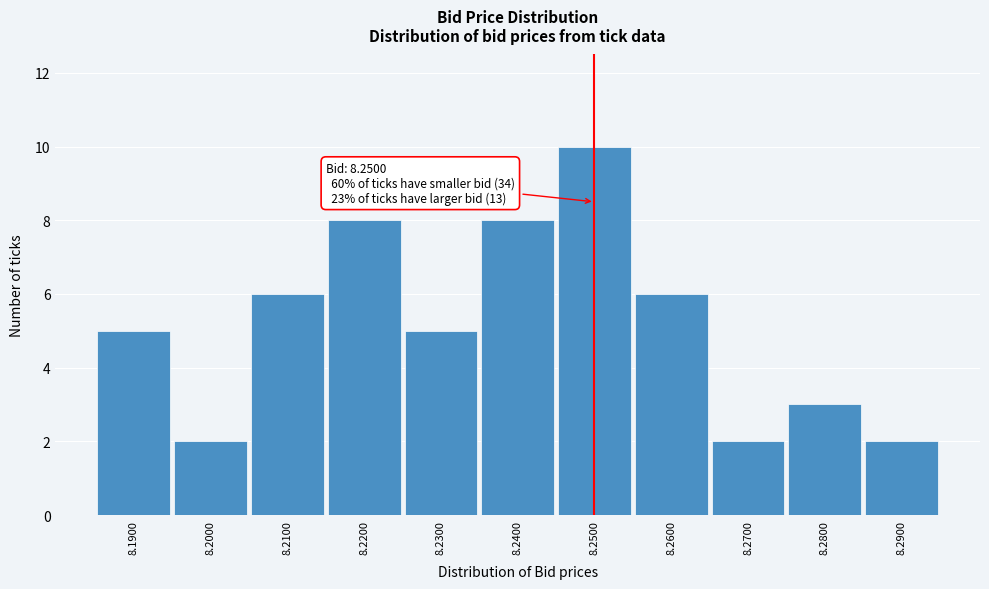

Reading left to right, what are all the values shown in this chart?

5	2	6	8	5	8	10	6	2	3	2